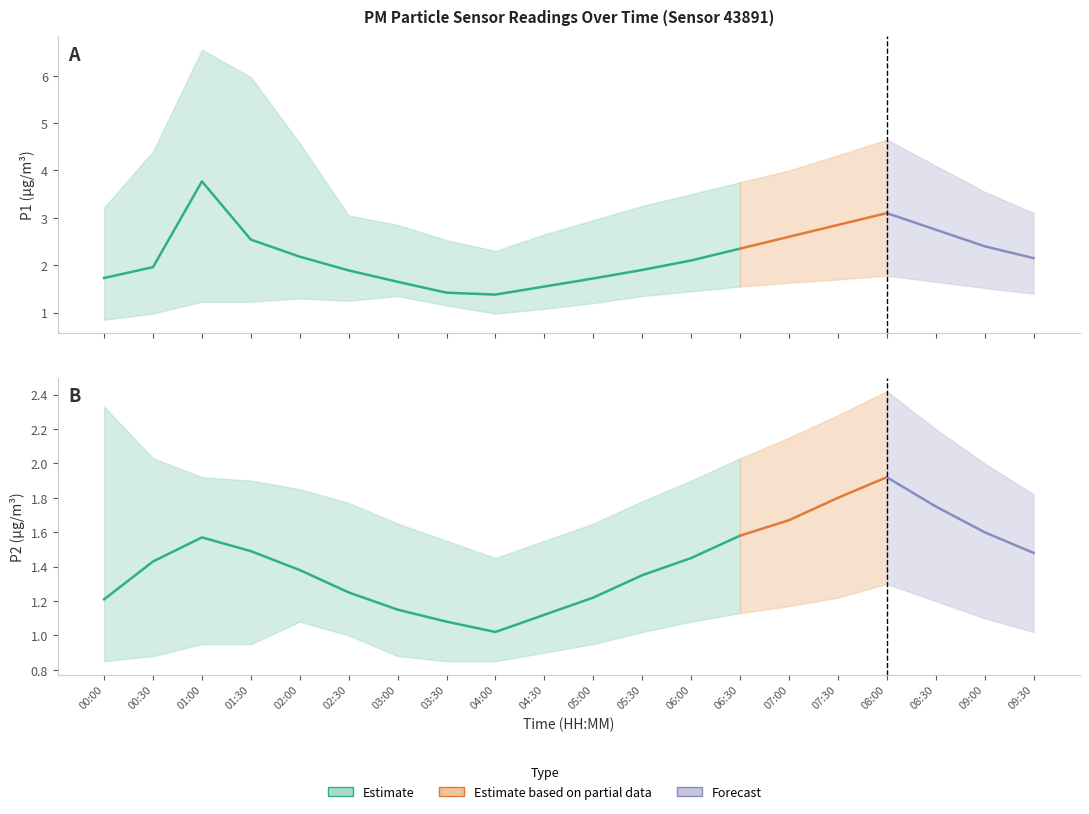

At how many categories does at least one series exceed 2?

20